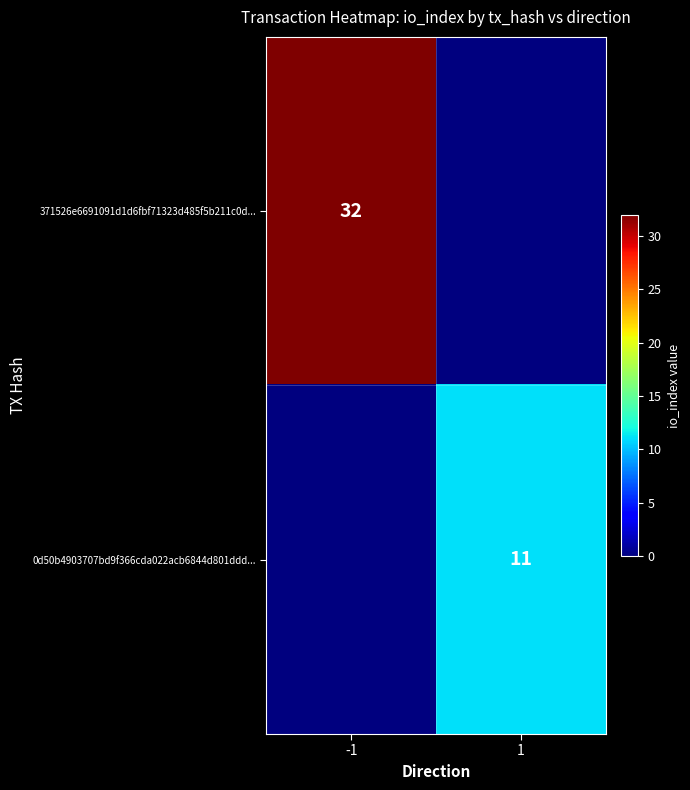

Which category has the lowest value across all series?

1